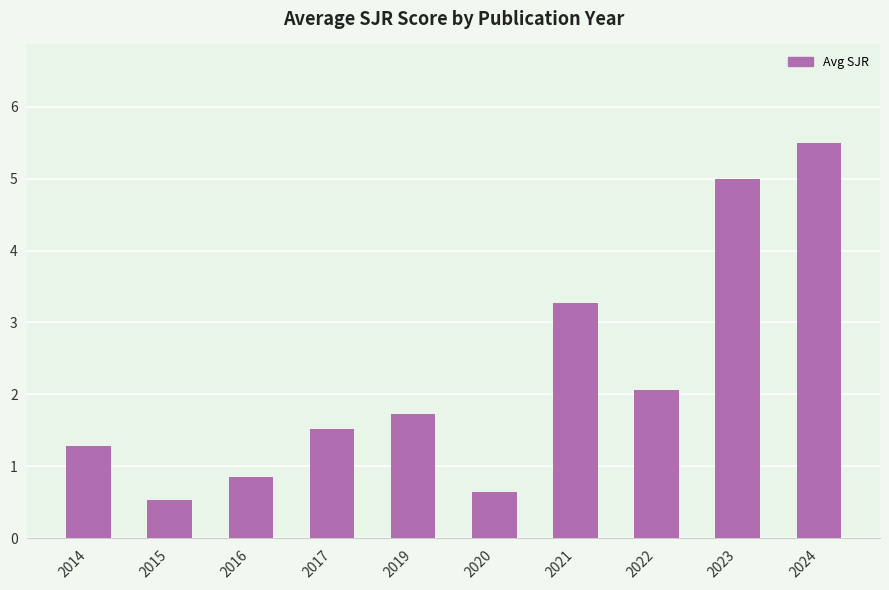

At which category does the chart reach its minimum across all series?

2015